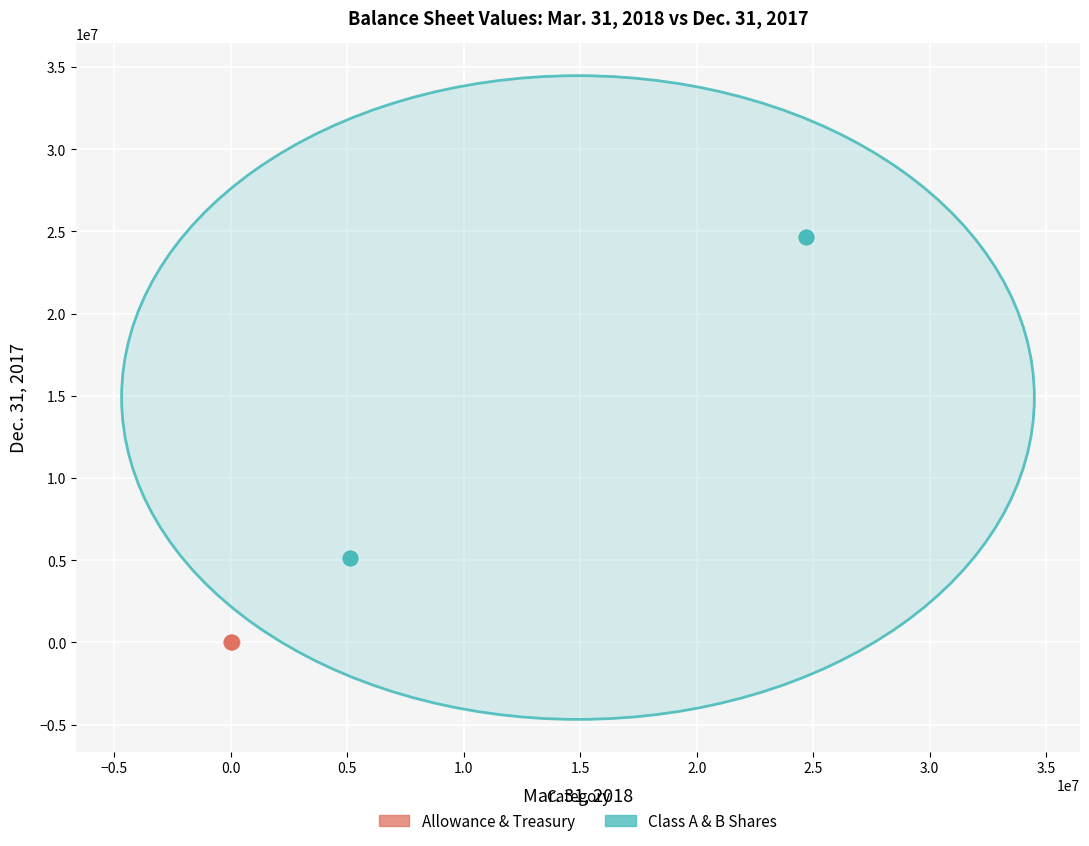

Which series reaches the minimum Y coordinate?

Allowance & Treasury